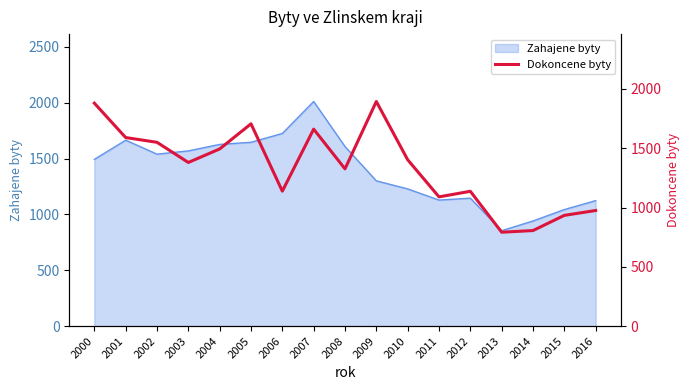

List the labels in order of value, smallest first.

2013, 2014, 2015, 2016, 2011, 2012, 2006, 2008, 2003, 2010, 2004, 2002, 2001, 2007, 2005, 2000, 2009